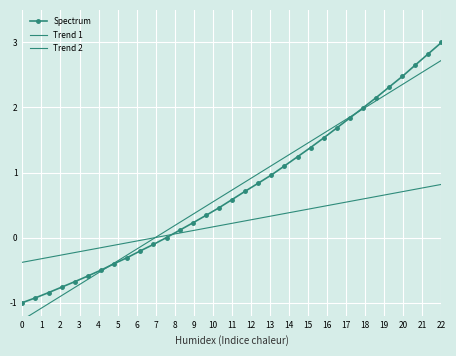

Which series changed the most between 15 and 18?

Spectrum